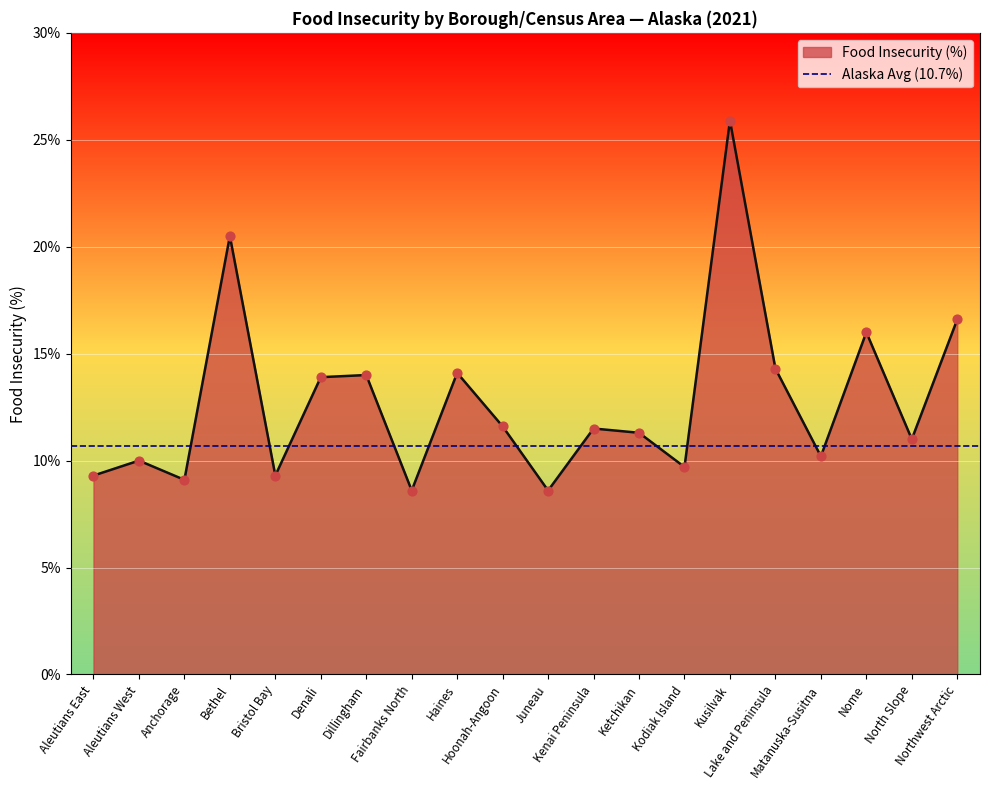

What is the ratio of the value at Denali to the value at Lake and Peninsula?

1.0